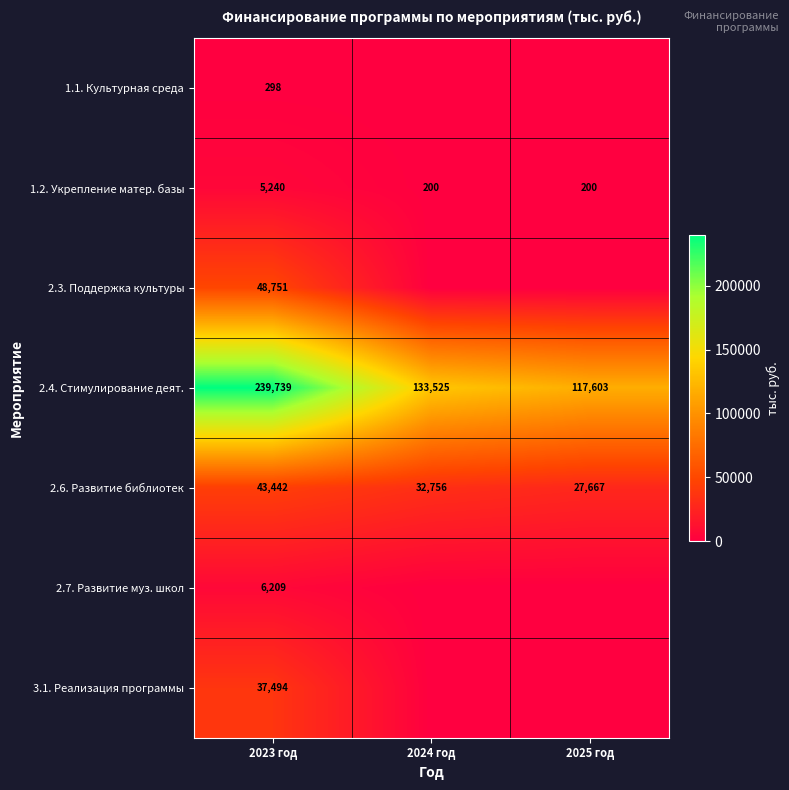

What is the sum of the 2.4. Стимулирование деят. values at 2024 год and 2023 год?

373264